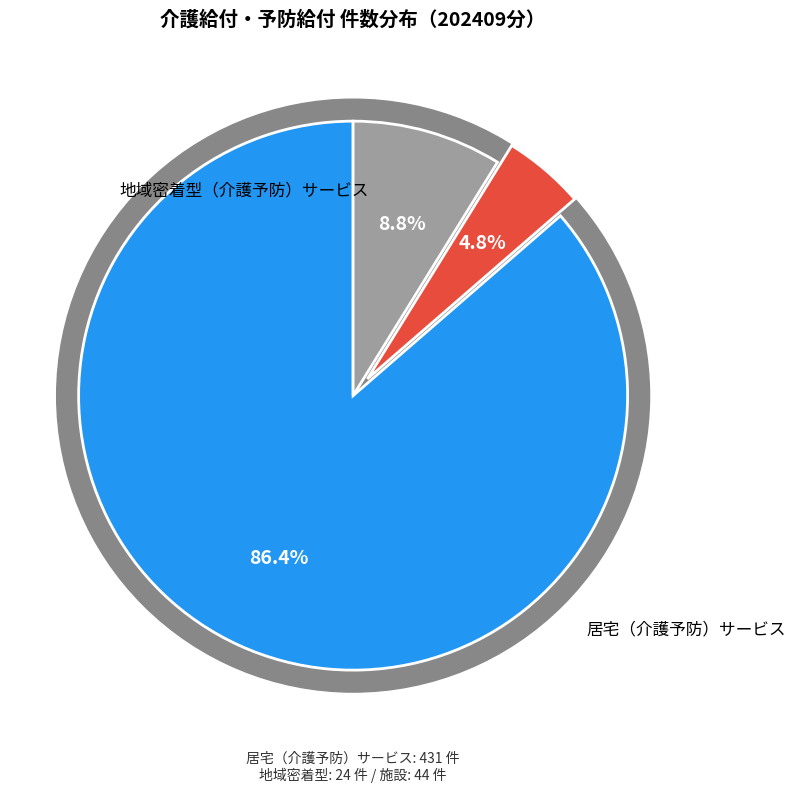

What is the smallest slice in the pie chart?

地域密着型（介護予防）サービス